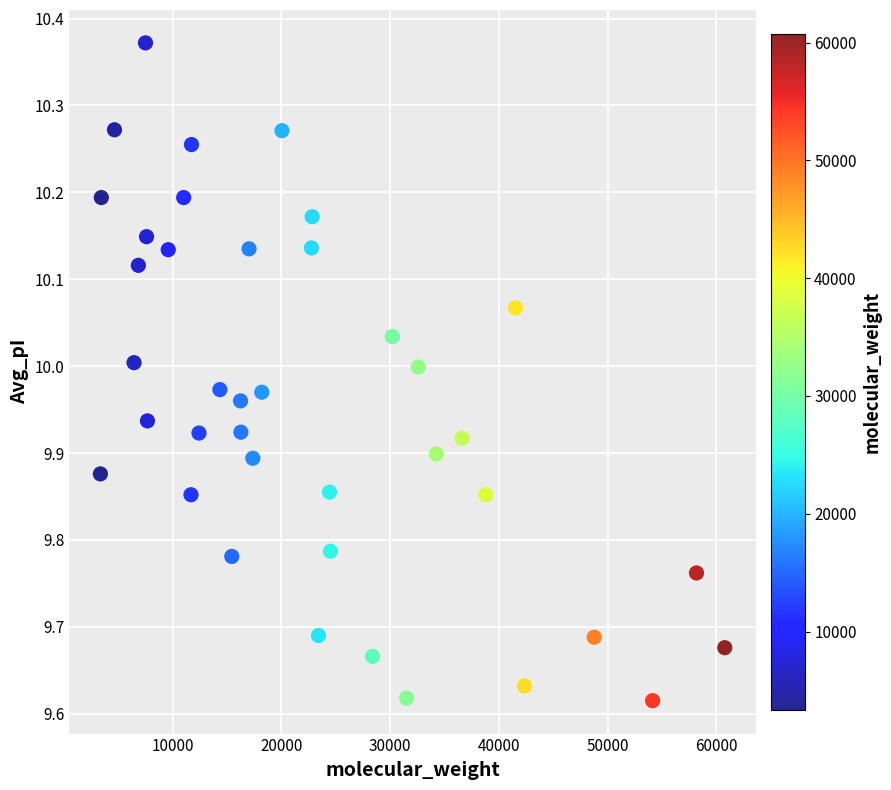

What is the range of Y values (max minus min)?

0.8